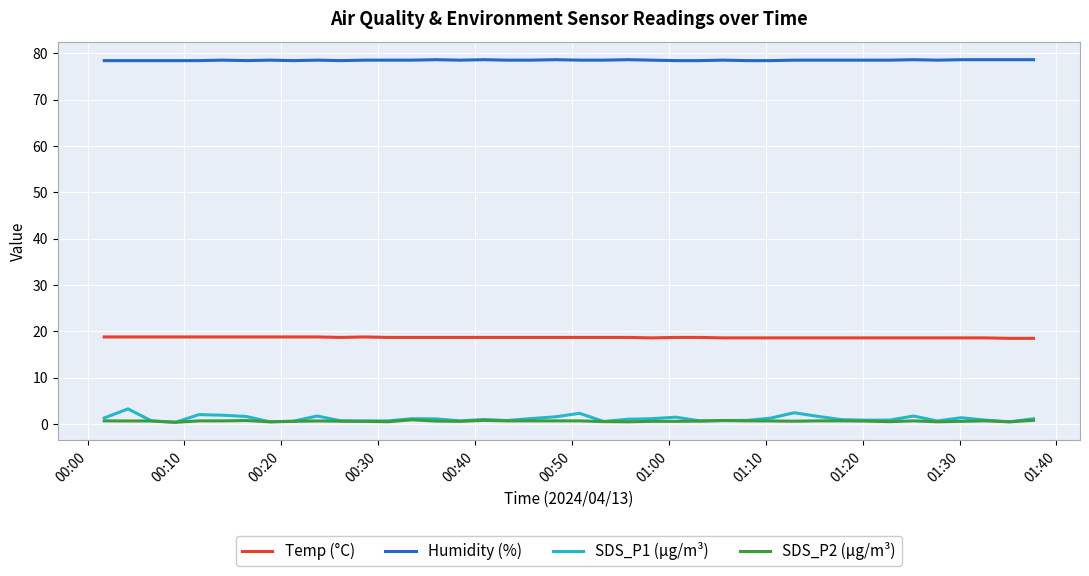

Which series has the largest range (max minus min)?

SDS_P1 (µg/m³)